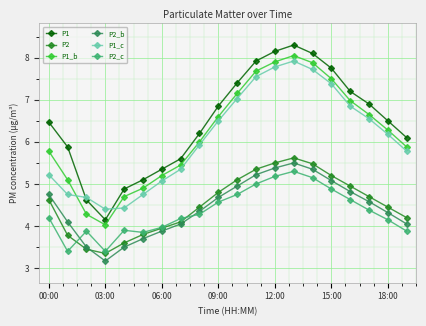

Which series has the widest spread of values?

P1